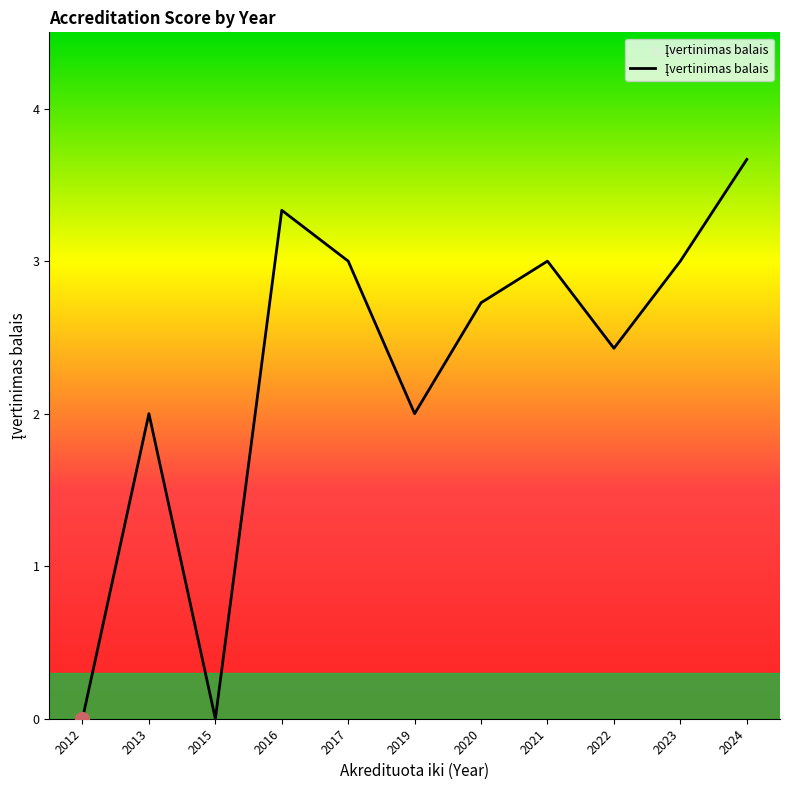

Is this an area chart (filled region under the line)?

No